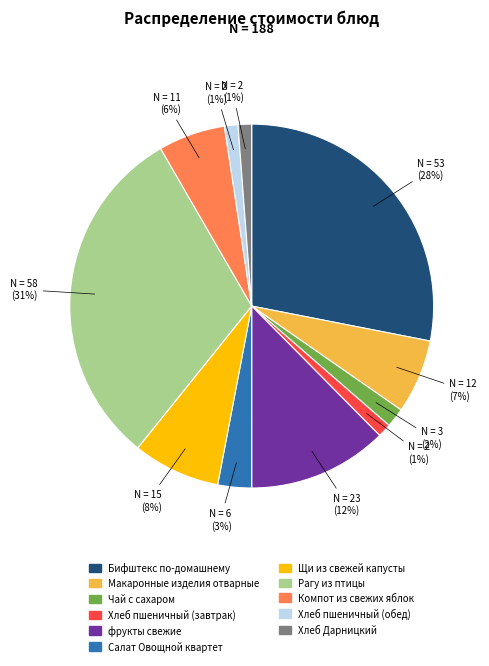

Combined, do Компот из свежих яблок and Чай с сахаром account for over 50%?

No